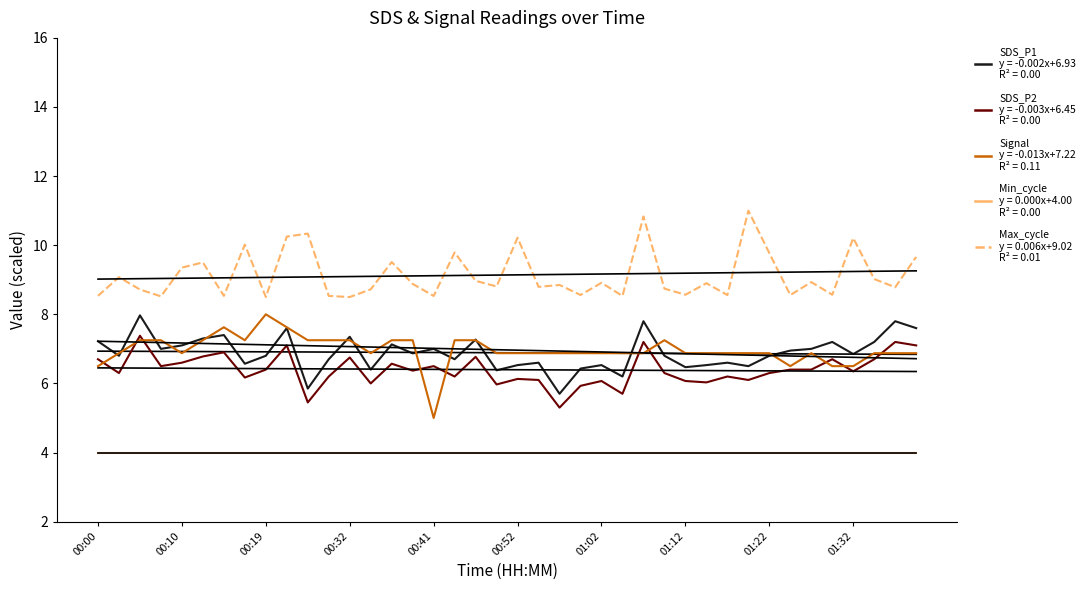

Rank the categories by Min_cycle value from highest to lowest.

00:00, 00:10, 00:19, 00:32, 00:41, 00:52, 01:02, 01:12, 01:22, 01:32, 10, 11, 12, 13, 14, 15, 16, 17, 18, 19, 20, 21, 22, 23, 24, 25, 26, 27, 28, 29, 30, 31, 32, 33, 34, 35, 36, 37, 38, 39